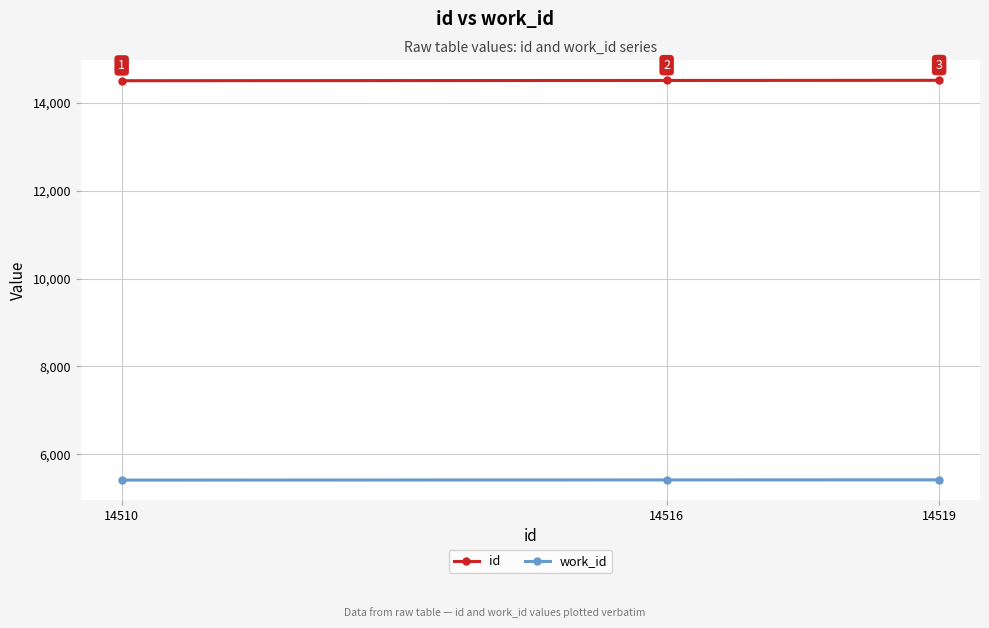

What is the average value of the work_id series?

5413